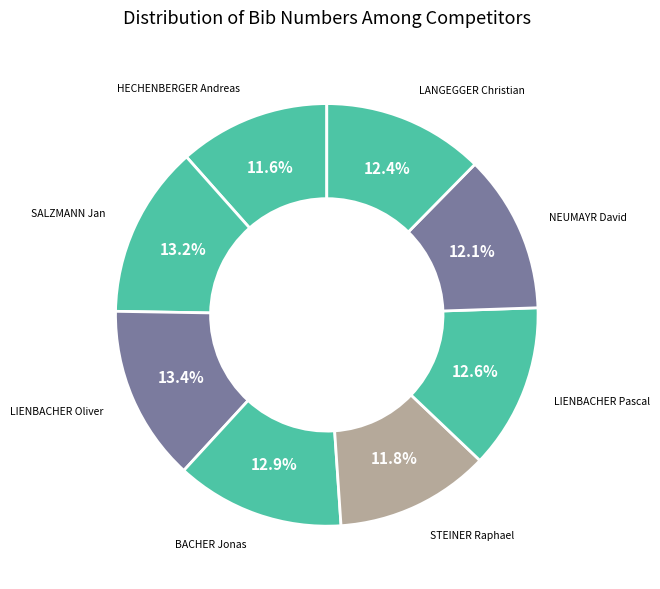

To the nearest percent, what is the difference between the largest and smallest slice percentages?

2%